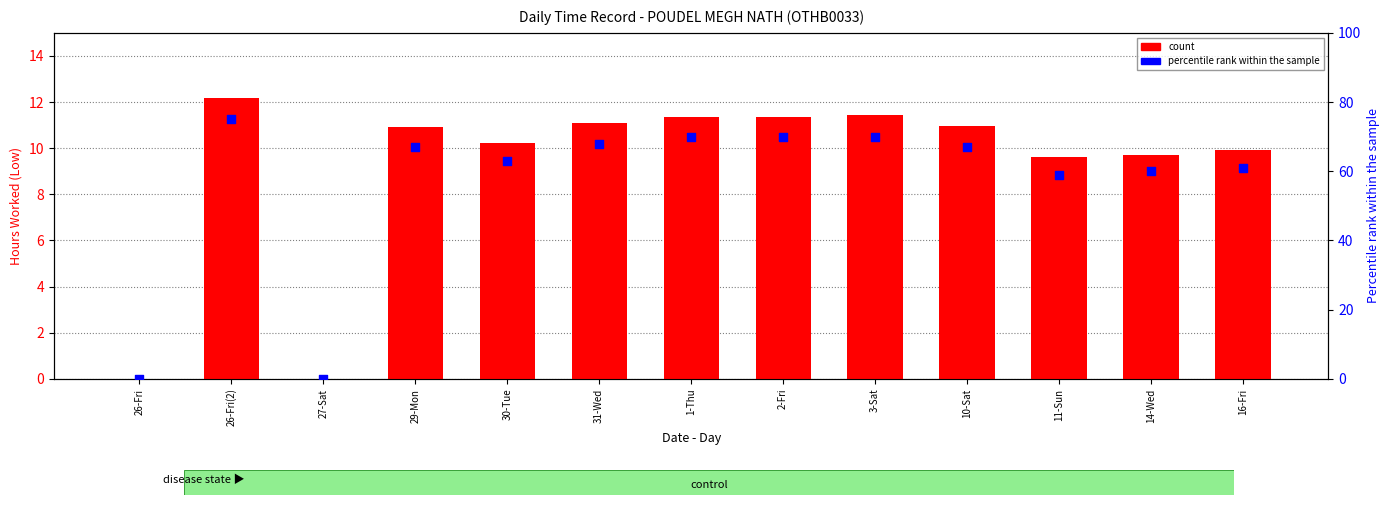

What is the total value across all series at 2-Fri?

81.3